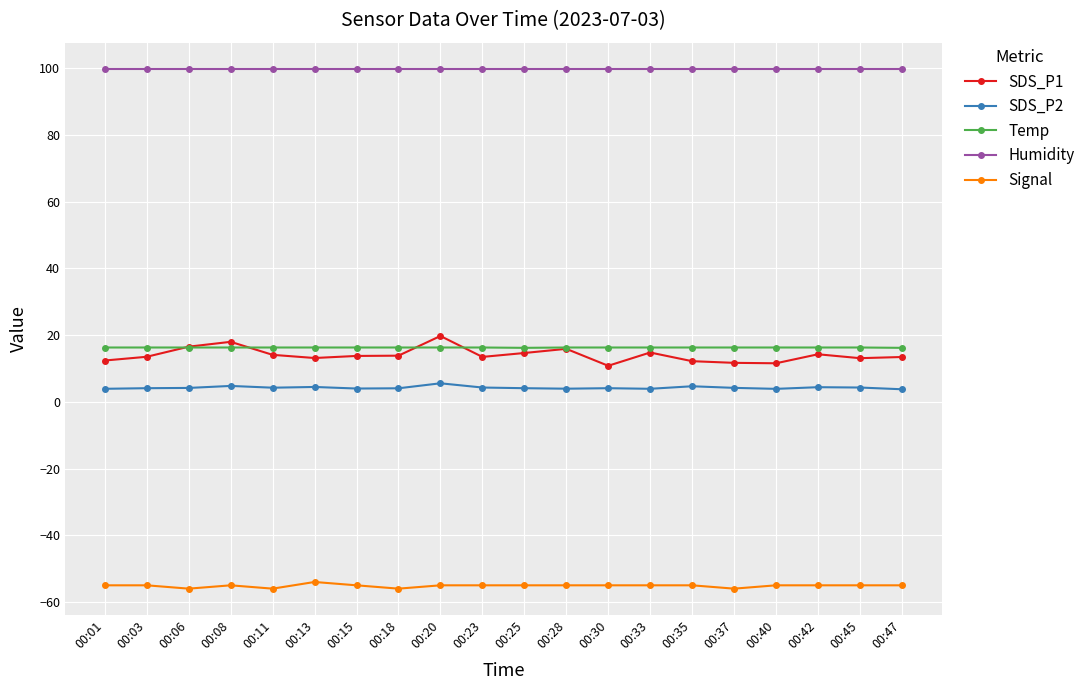

Is this an area chart (filled region under the line)?

No